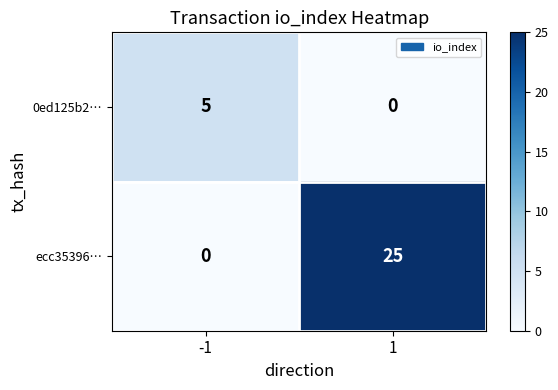

What is the difference between the highest and lowest values at 1?

25